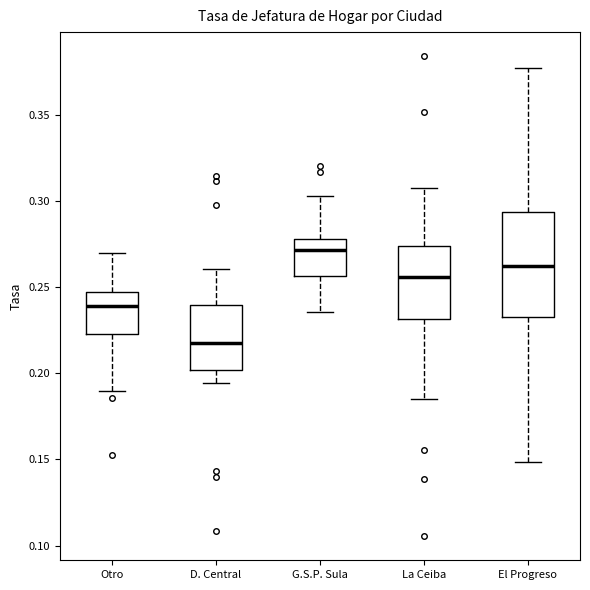

Reading left to right, read every box against the y-axis: the position of its median line, the range the box covers, and the ends of its whiskers. The values are not printed on the chart, so give them approximately, as read against the axis.

Otro: median 0.240, box 0.225 to 0.245, whiskers 0.190 to 0.270
D. Central: median 0.220, box 0.200 to 0.240, whiskers 0.195 to 0.260
G.S.P. Sula: median 0.270, box 0.255 to 0.280, whiskers 0.235 to 0.305
La Ceiba: median 0.255, box 0.230 to 0.275, whiskers 0.185 to 0.310
El Progreso: median 0.260, box 0.230 to 0.295, whiskers 0.150 to 0.375